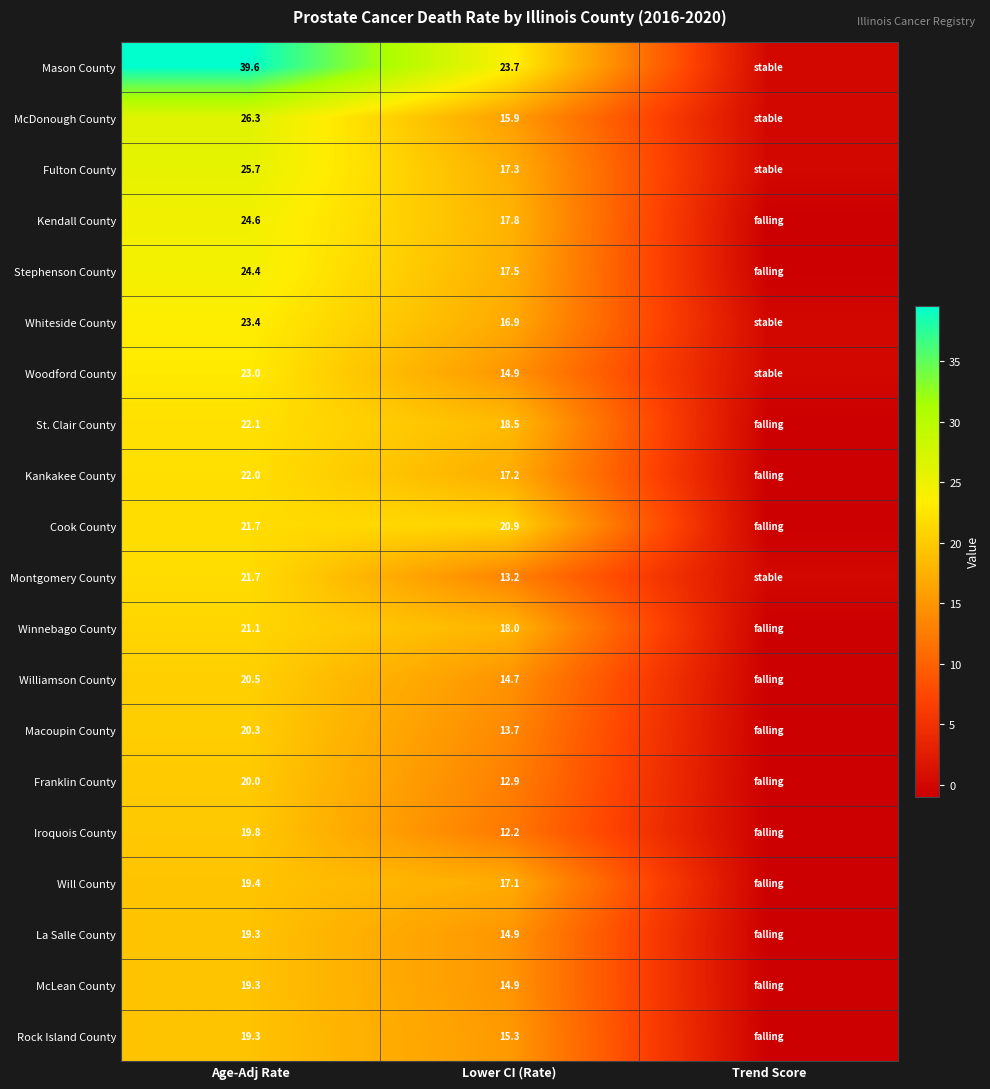

The Macoupin County series shows 9.1 at Age-Adj Rate. True or false?

False